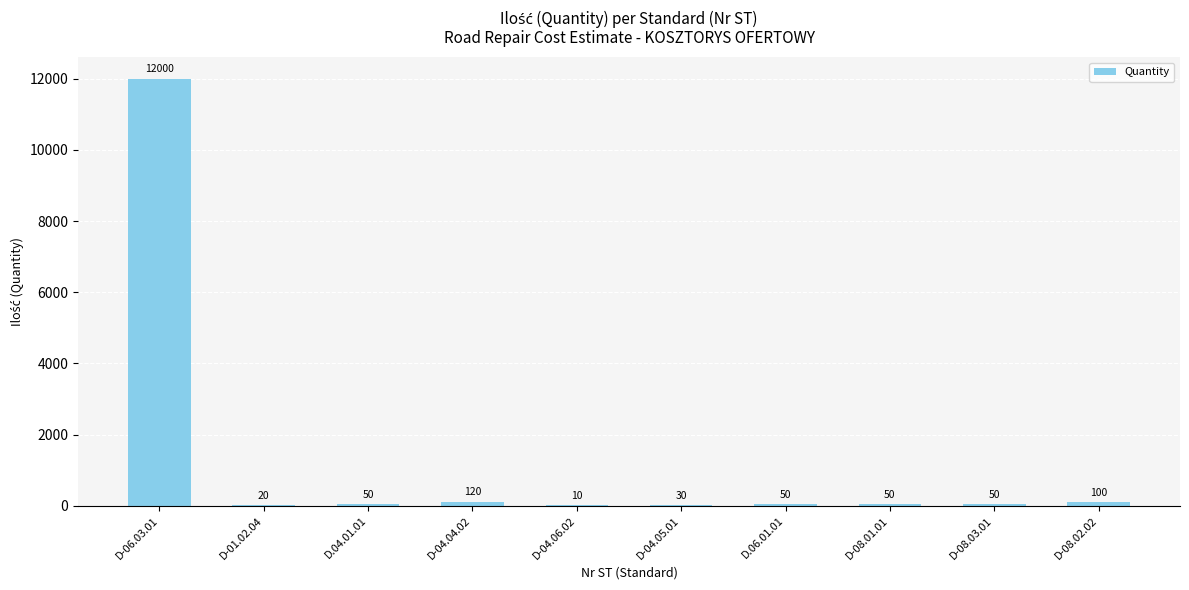

Reading left to right, what are all the values shown in this chart?

12000	20	50	120	10	30	50	50	50	100